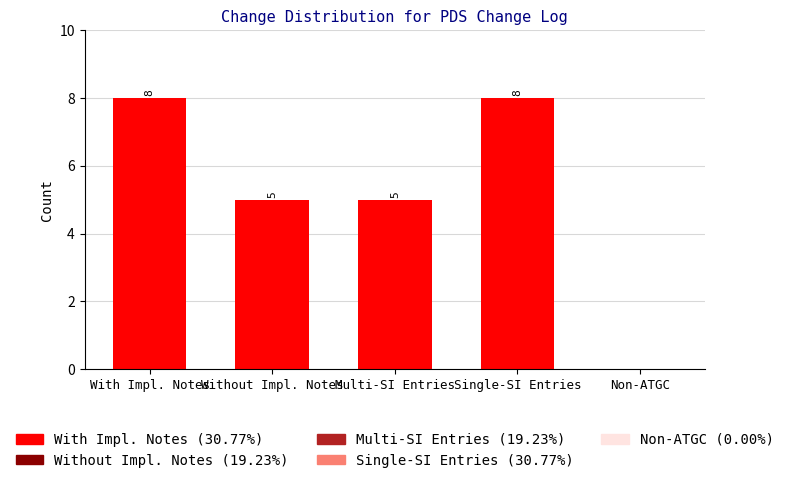

Reading left to right, transcribe all the data shown in this chart.

8	5	5	8	0